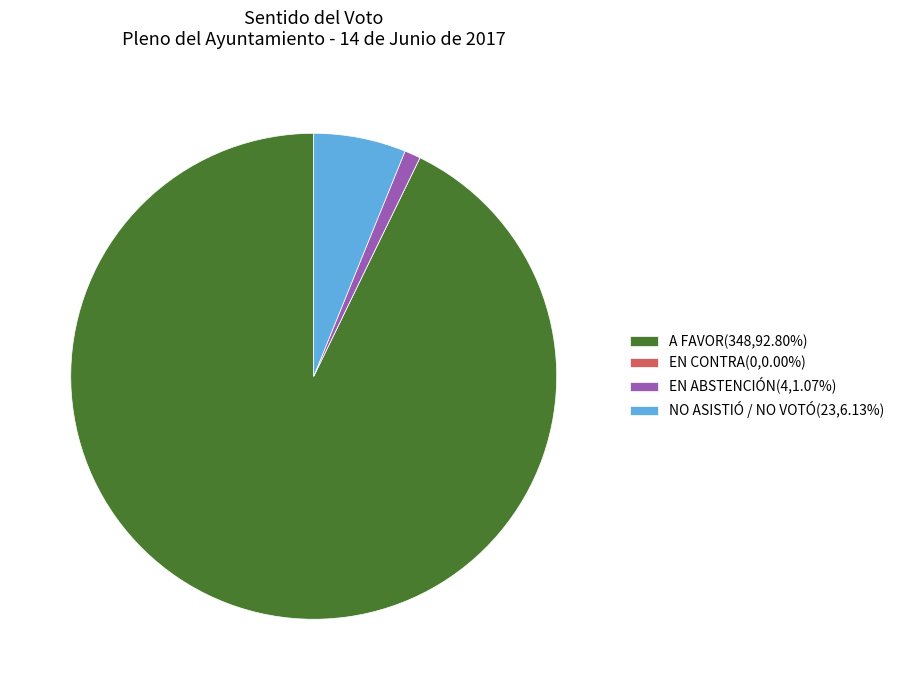

Do A FAVOR(348,92.80%) and NO ASISTIÓ / NO VOTÓ(23,6.13%) together represent more than half of the pie?

Yes